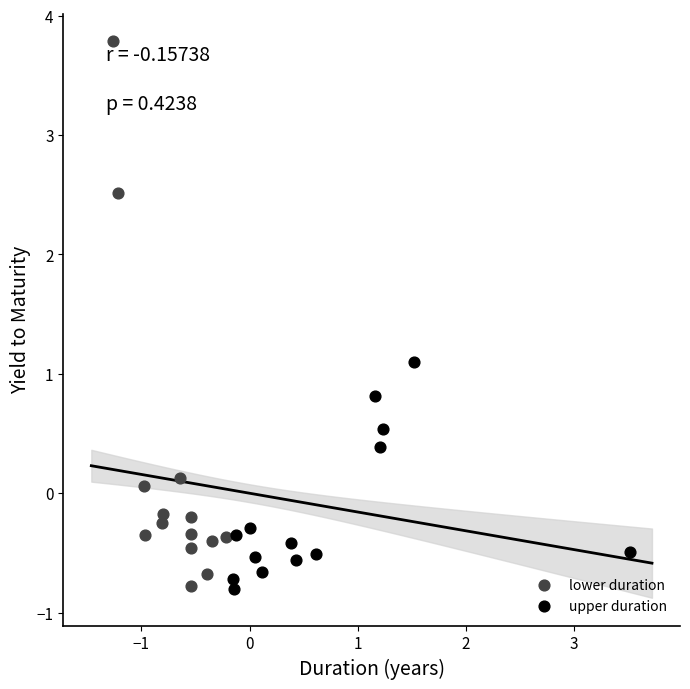

Which series has the largest Y range (max minus min)?

lower duration